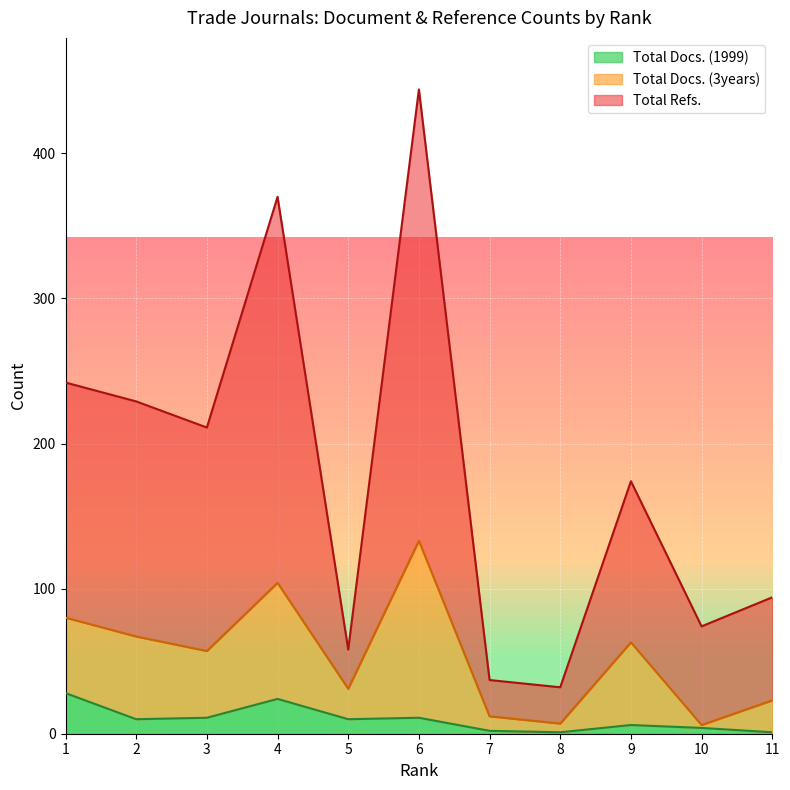

What is the value of the Total Docs. (1999) point at the 10th from the left?

4